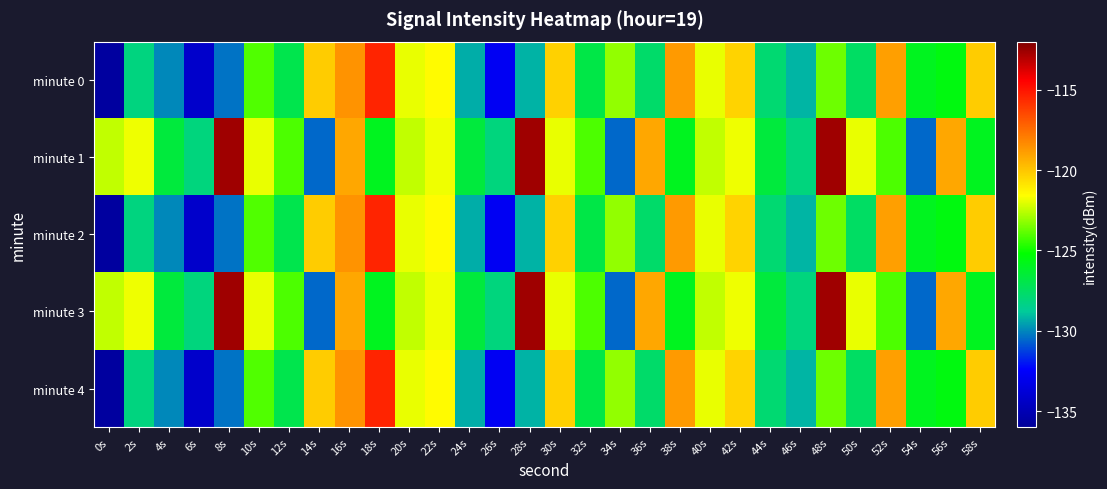

What is the spread (max minus min) of values at 54s?

4.6